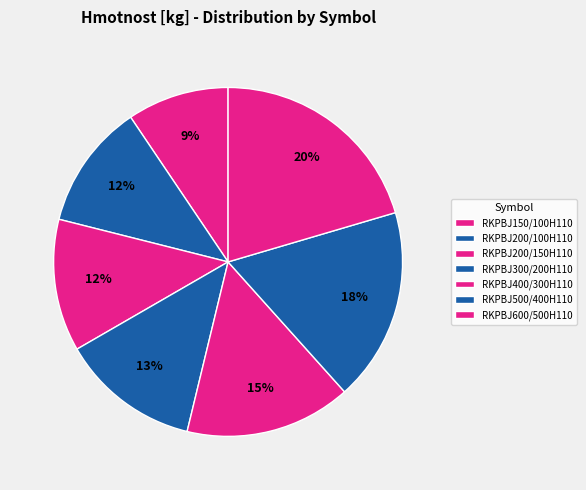

How many slices are in this pie chart?

7